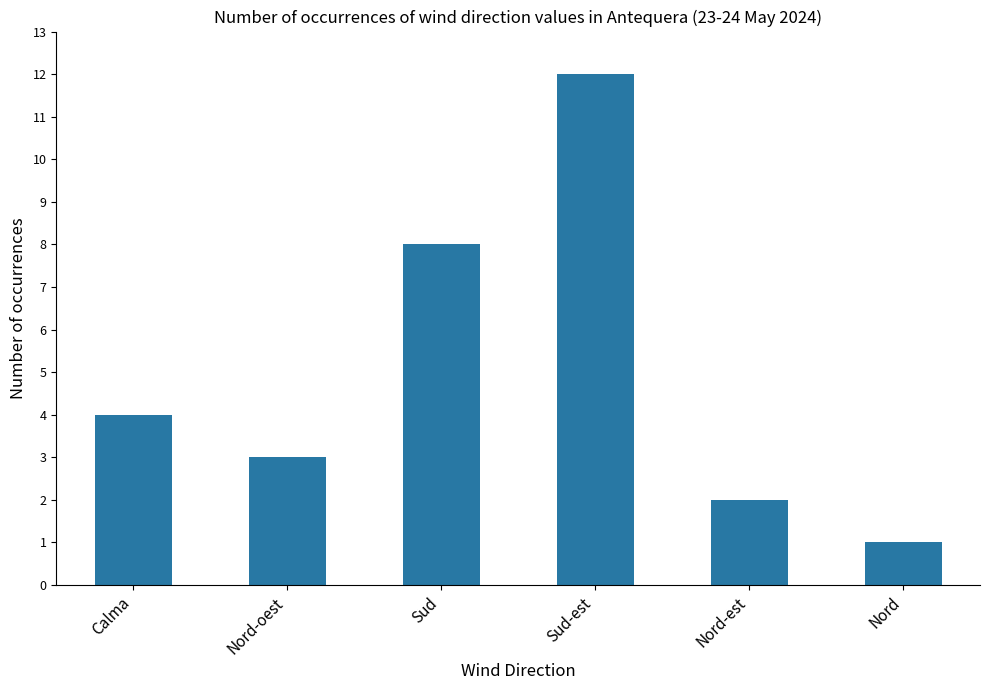

Is it true that the value at Sud-est is 12?

True